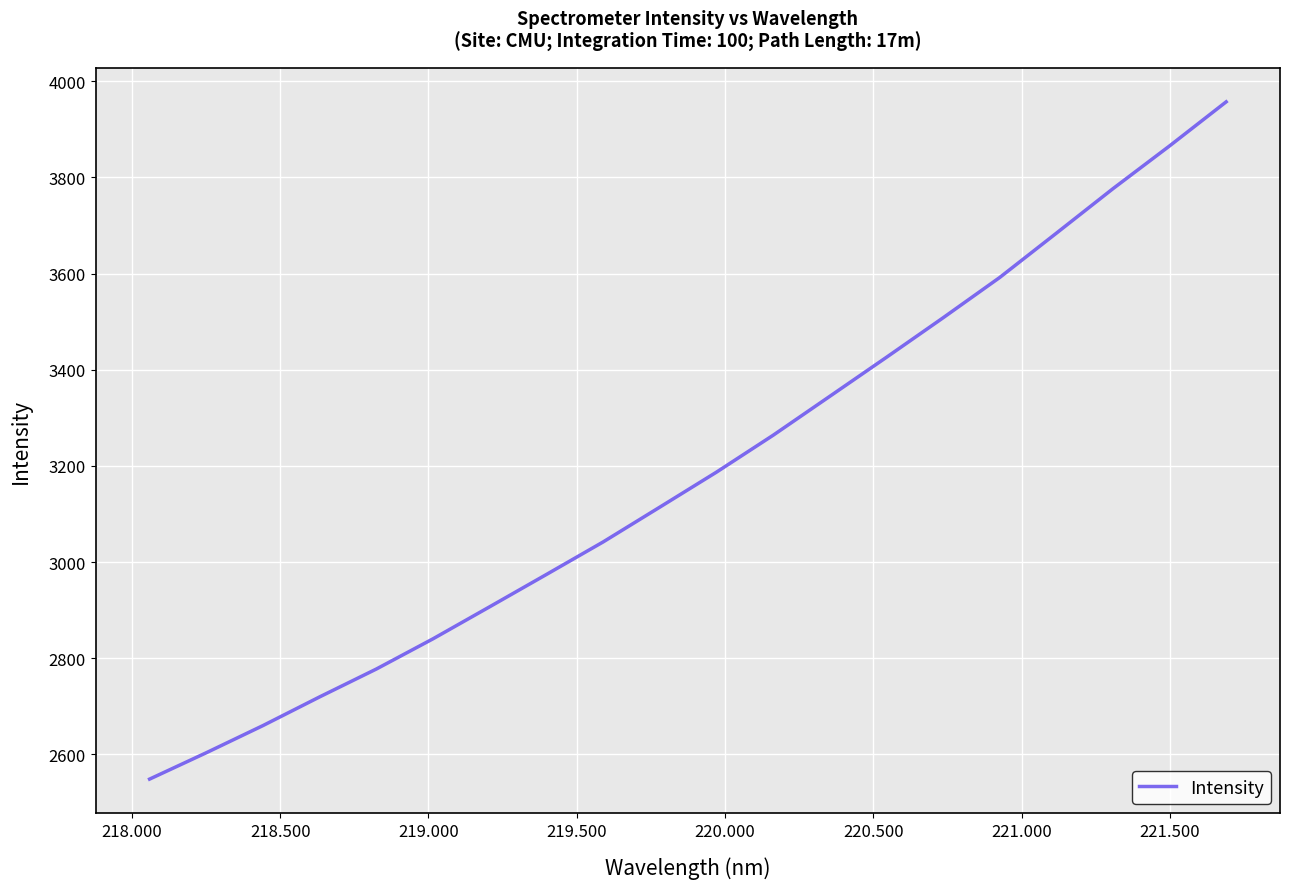

What is the maximum value shown in the chart?

3956.9